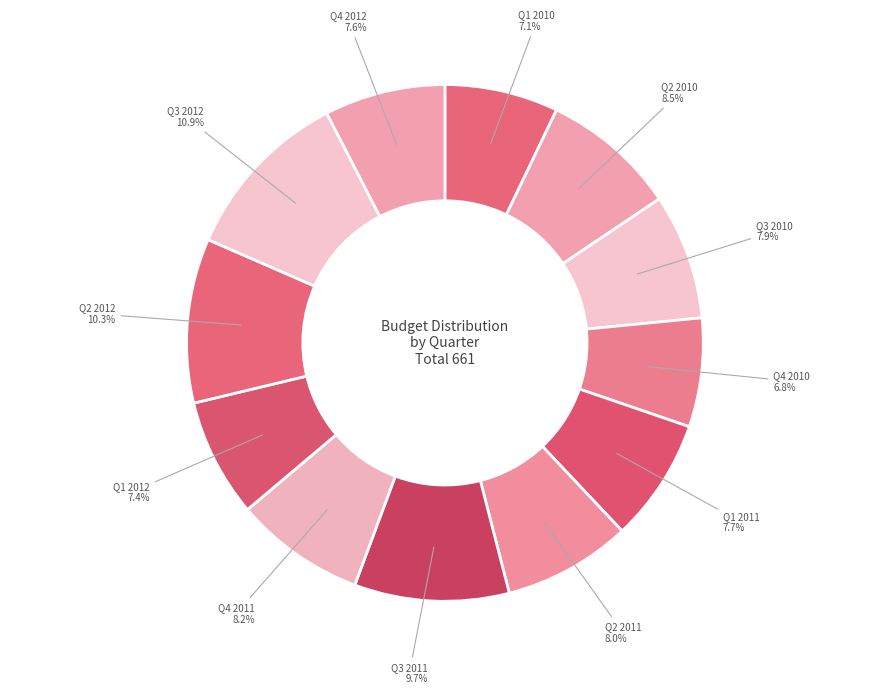

Count the number of slices in the pie.

12